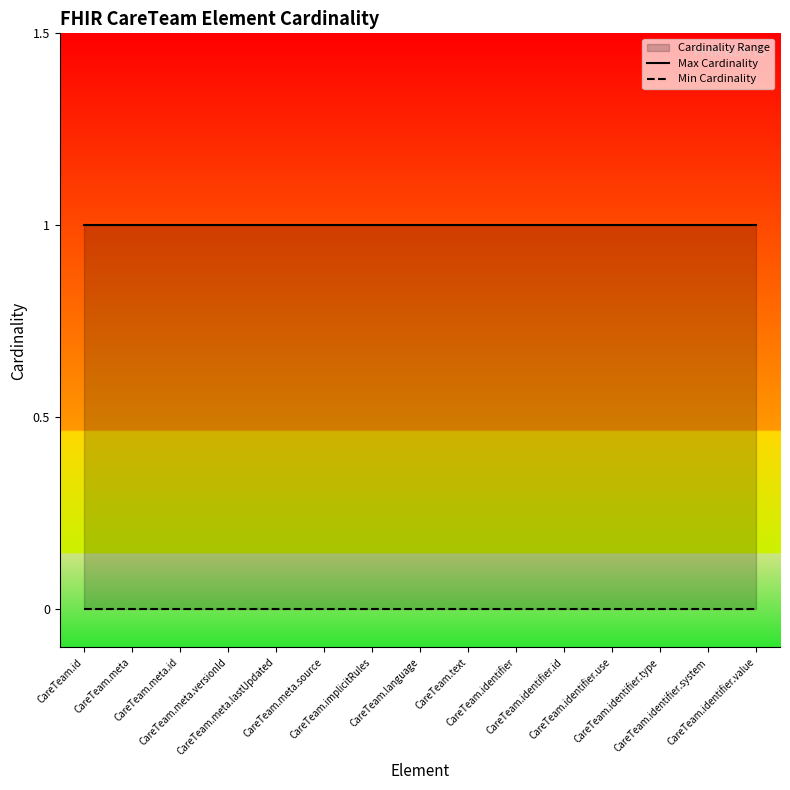

True or false: Max Cardinality and Min Cardinality intersect in this chart.

False